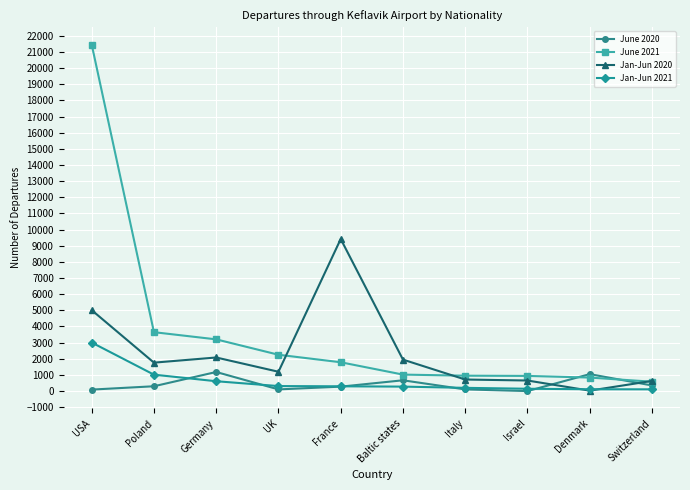

What is the maximum value shown in the chart?

21461.0